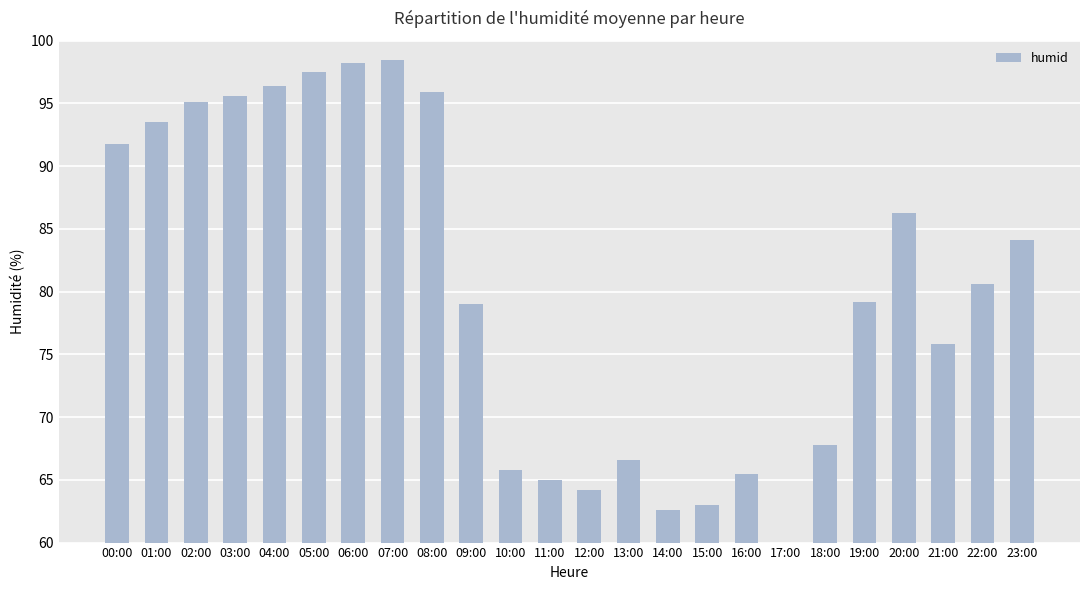

The value at 08:00 is 36.7. True or false?

False